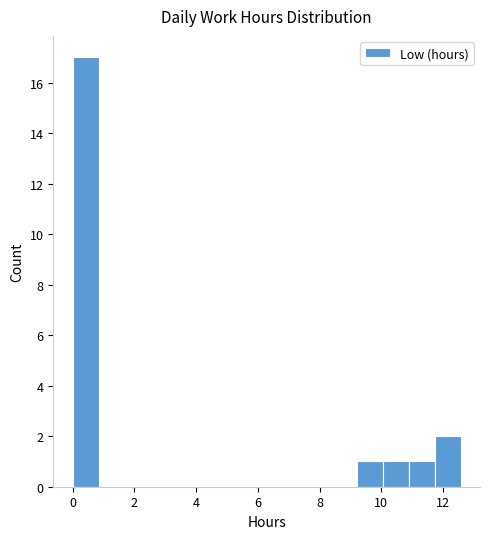

Reading left to right, transcribe this chart: for each bar, give the range it covers on the x-axis and its height. Neither the bar edges nor the heights are printed on the chart, so give them approximately, as read against the axes.

0.0 to 0.8: 17
0.8 to 1.6: 0
1.6 to 2.6: 0
2.6 to 3.4: 0
3.4 to 4.2: 0
4.2 to 5.0: 0
5.0 to 5.8: 0
5.8 to 6.8: 0
6.8 to 7.6: 0
7.6 to 8.4: 0
8.4 to 9.2: 0
9.2 to 10.0: 1
10.0 to 10.8: 1
10.8 to 11.8: 1
11.8 to 12.6: 2